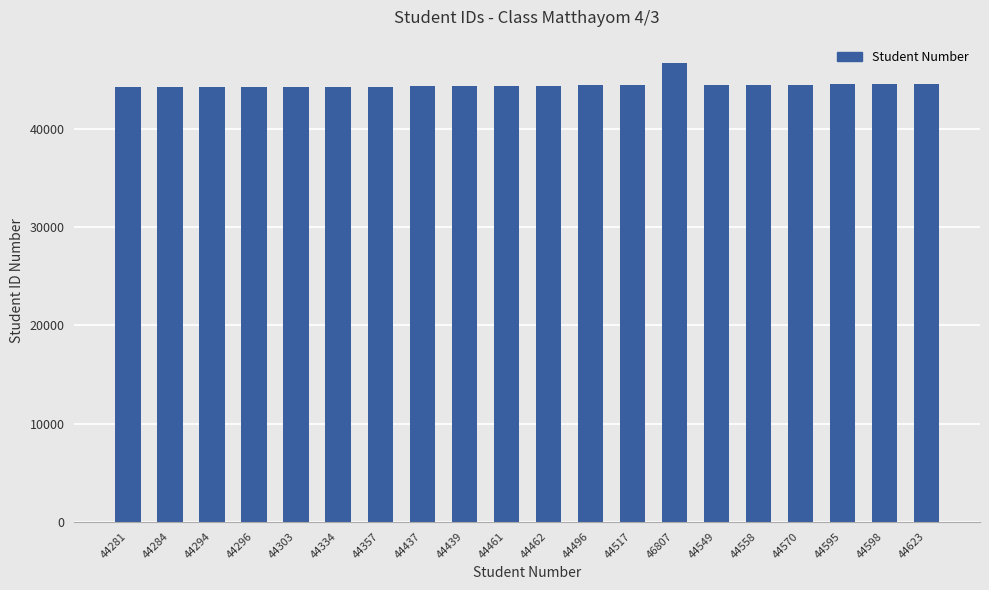

Approximately how many times larger is the value at 44462 compared to 44595?

1.0